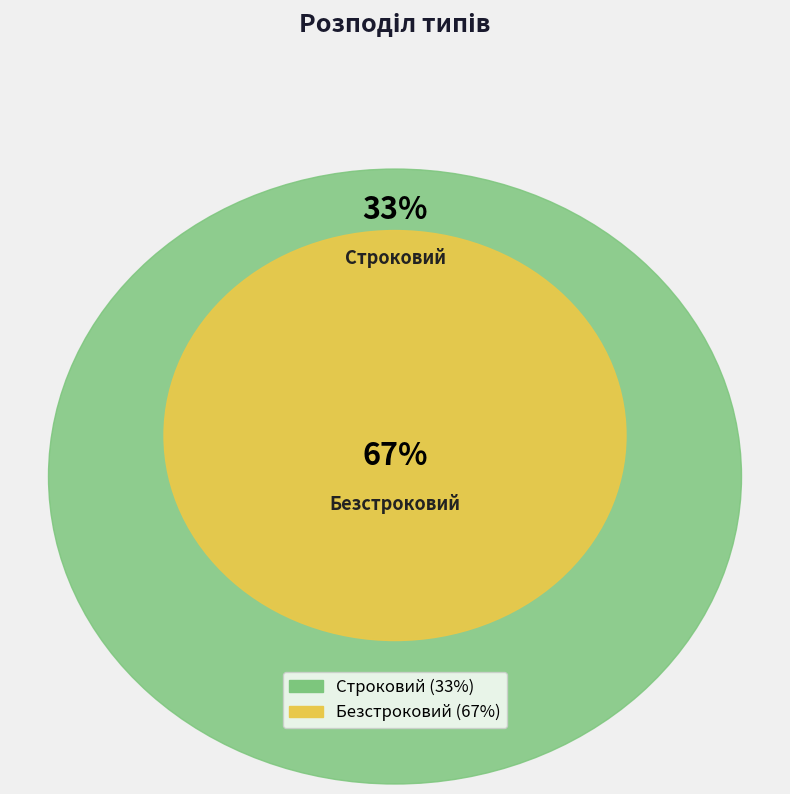

True or false: Строковий accounts for 33% of the total.

True